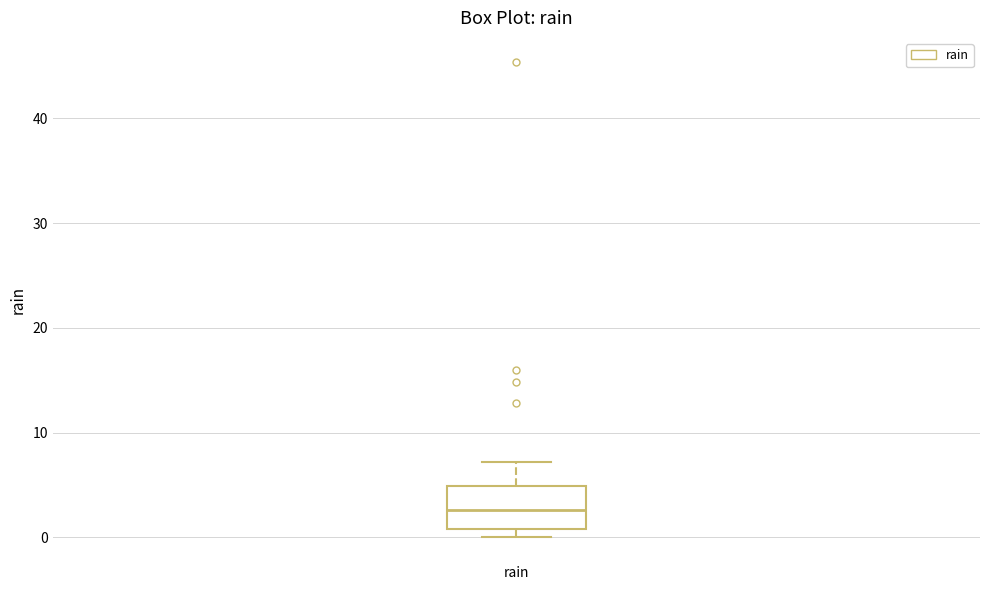

Read this box plot against the y-axis: the position of the median line, the range covered by the box, and the ends of both whiskers. The values are not printed on the chart, so give them approximately, as read against the axis.

median 3, box 1 to 5, whiskers 0 to 7